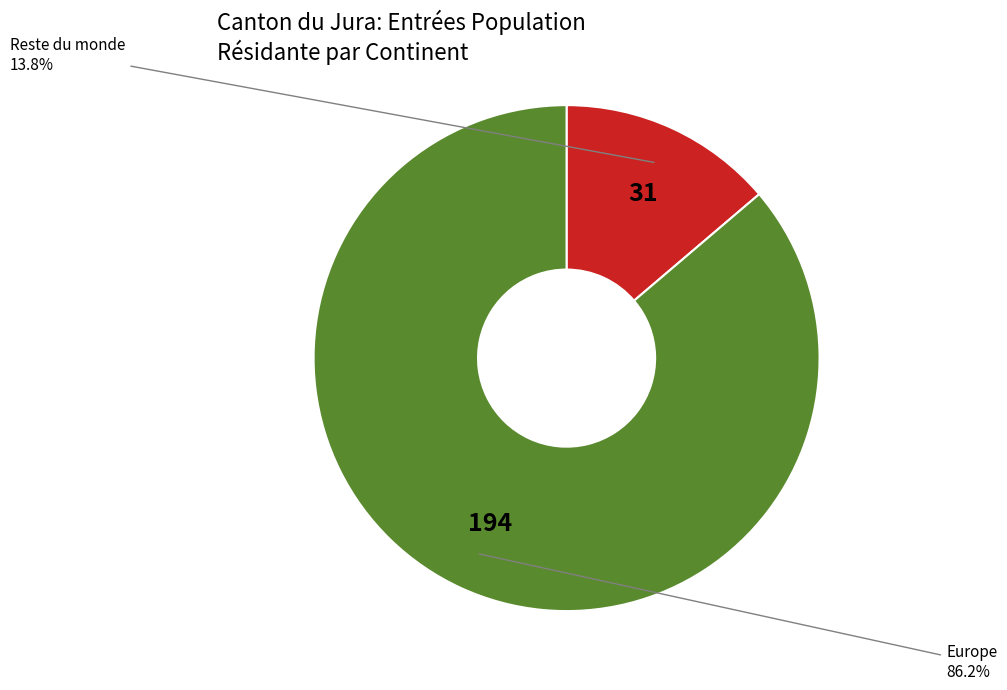

Which has a higher value, Europe or Reste du monde?

Europe